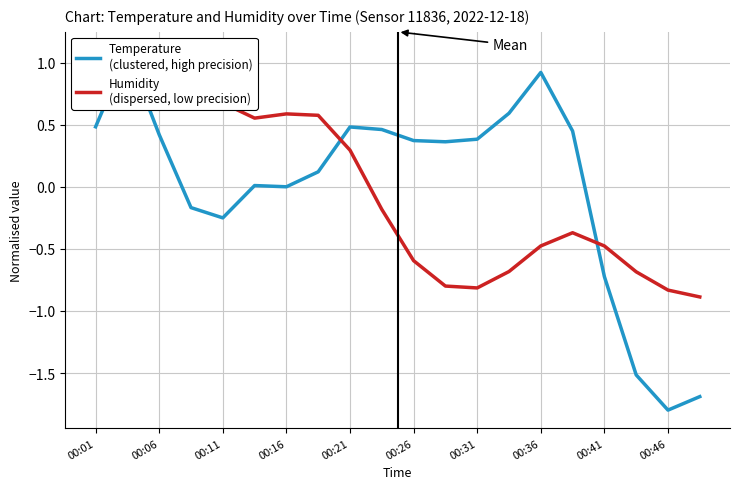

Is it true that Humidity
(dispersed, low precision) equals 0.8 at 00:26?

False